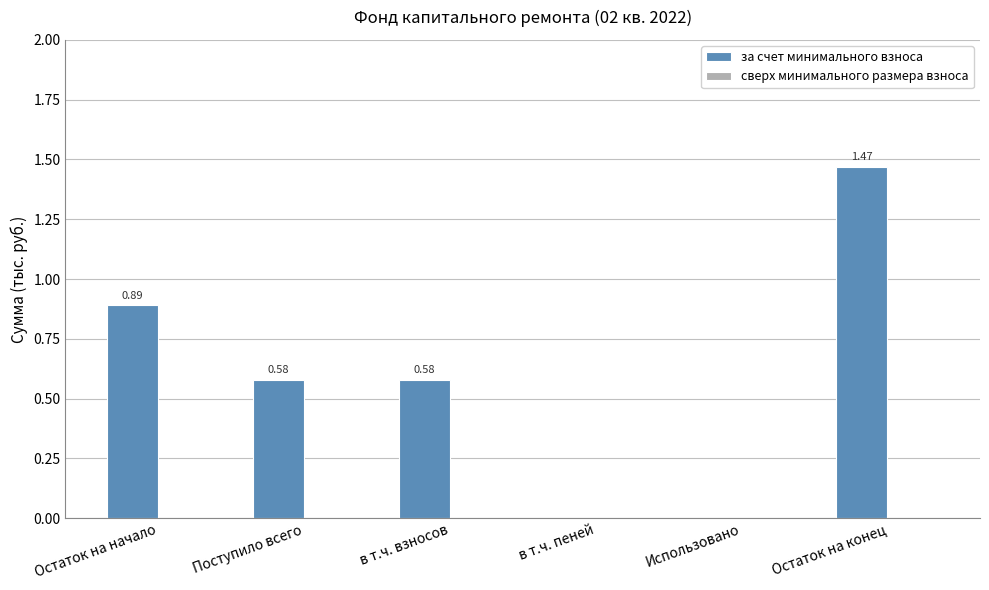

At which category does the chart reach its peak across all series?

Остаток на конец